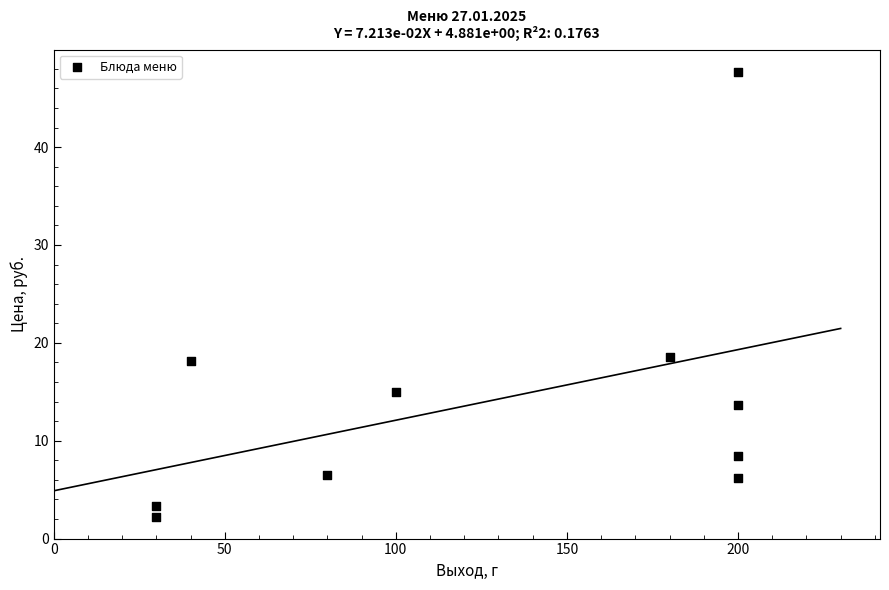

What is the range of X values (max minus min)?

170.0